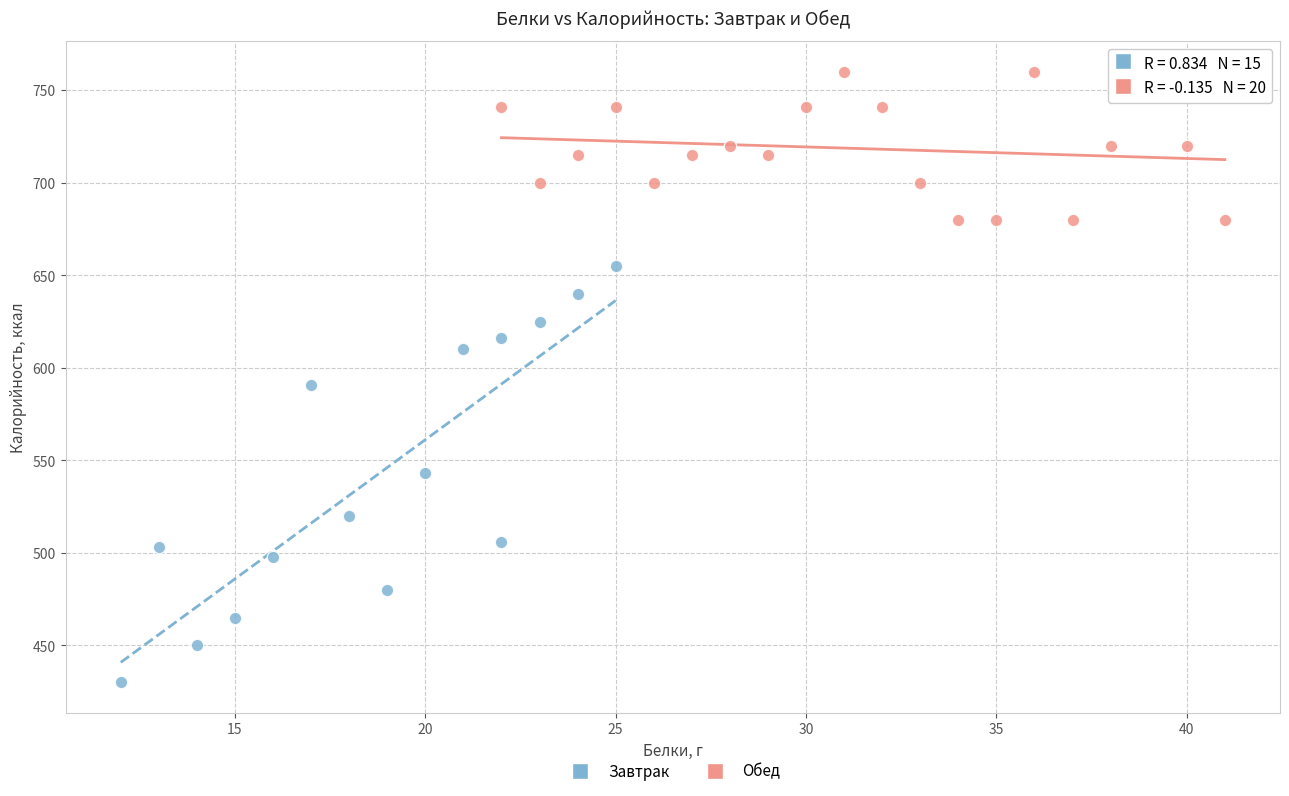

Which series reaches the maximum Y coordinate?

Обед